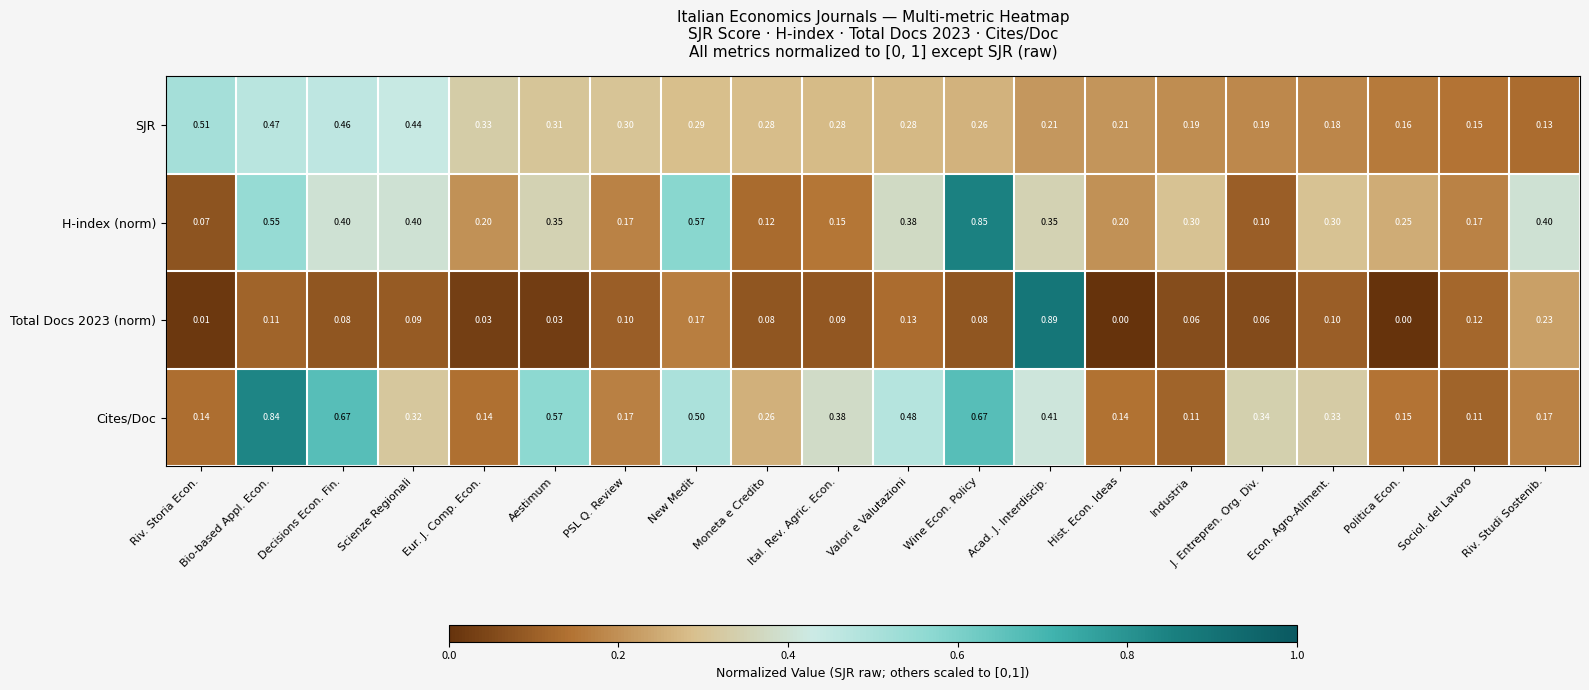

What is the difference between the highest and lowest values at Riv. Studi Sostenib.?

0.3